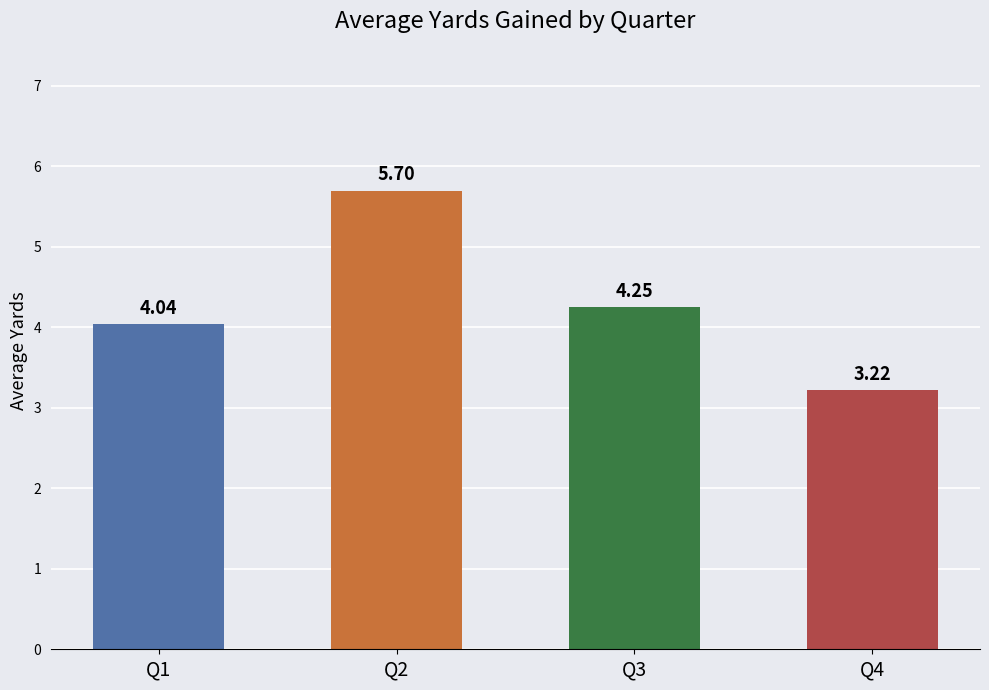

The chart shows a value of 6.6 at Q1. True or false?

False